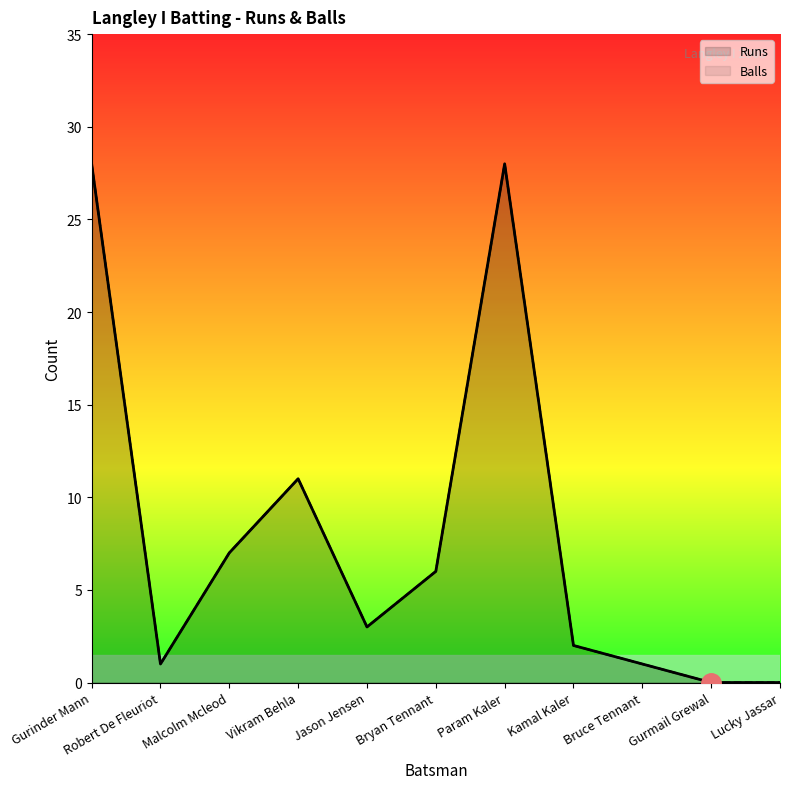

What is the value of the Runs point at the 3rd from the left?

7